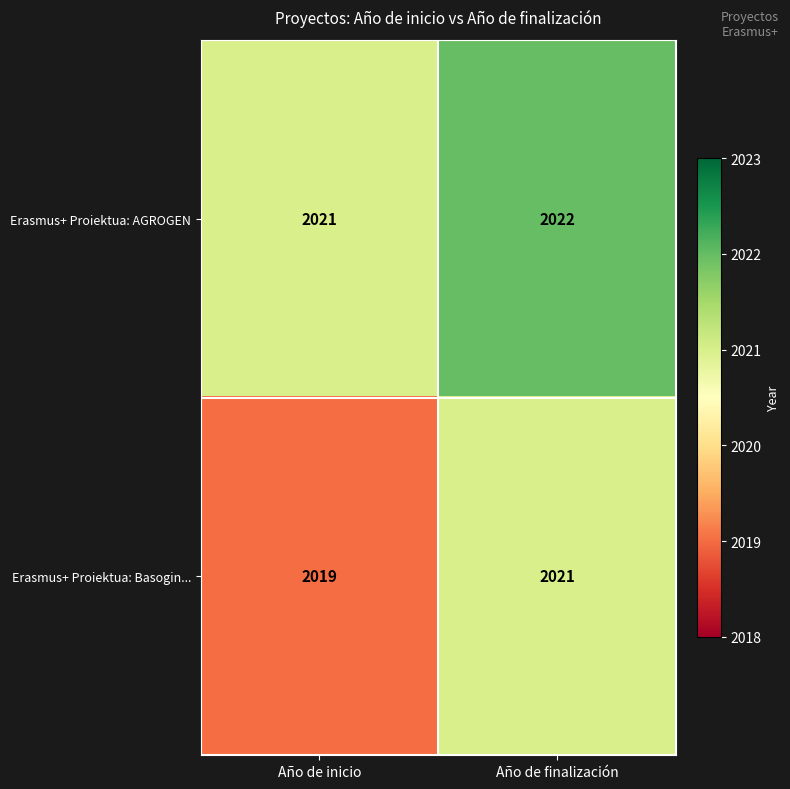

What is the difference between the highest and lowest values at Año de inicio?

2